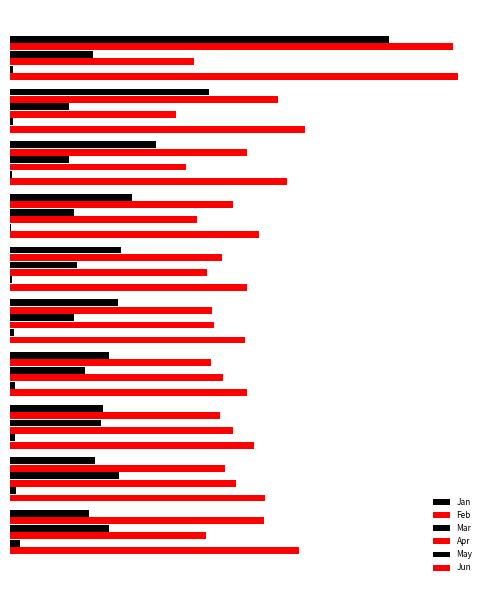

Reading right to left, what are all the values shown in this chart?

Jan: 0.5	0.6	0.6	0.7	0.7	0.8	0.8	1.0	1.4	2.6
Feb: 1.7	1.5	1.4	1.4	1.4	1.5	1.5	1.6	1.8	3.0
Mar: 0.7	0.7	0.6	0.5	0.4	0.5	0.4	0.4	0.4	0.6
Apr: 1.3	1.6	1.5	1.5	1.4	1.4	1.3	1.2	1.1	1.3
May: 0.1	0.0	0.0	0.0	0.0	0.0	0.0	0.0	0.0	0.0
Jun: 2.0	1.8	1.7	1.6	1.6	1.6	1.7	1.9	2.0	3.1